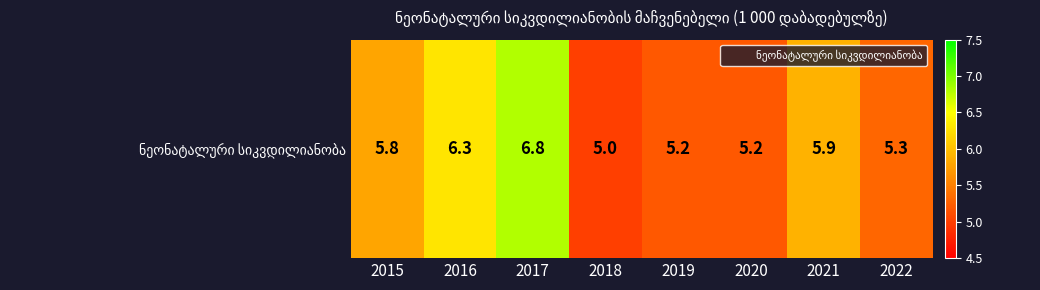

What is the smallest value displayed?

5.0